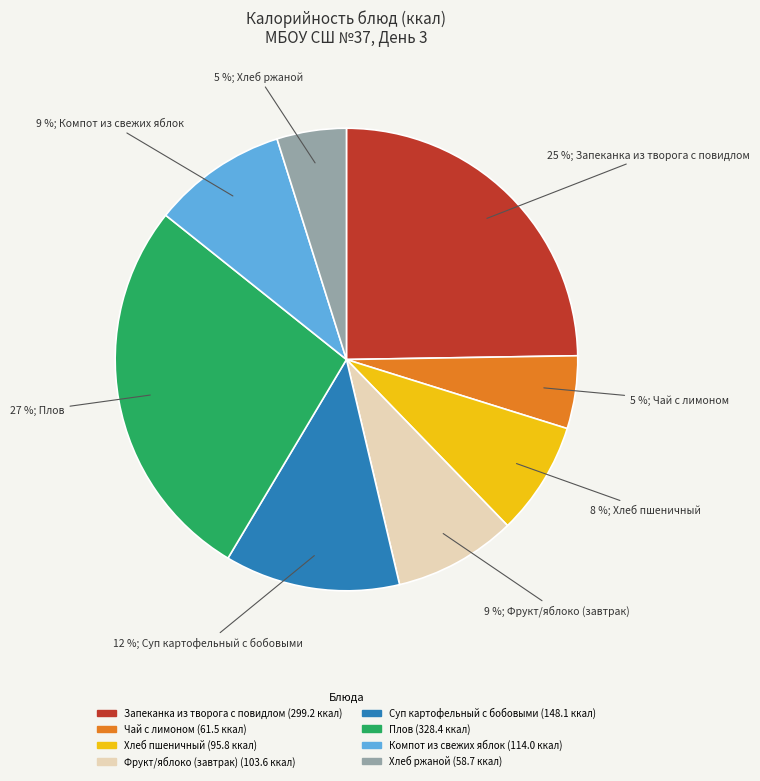

Is Компот из свежих яблок the majority of the pie?

No